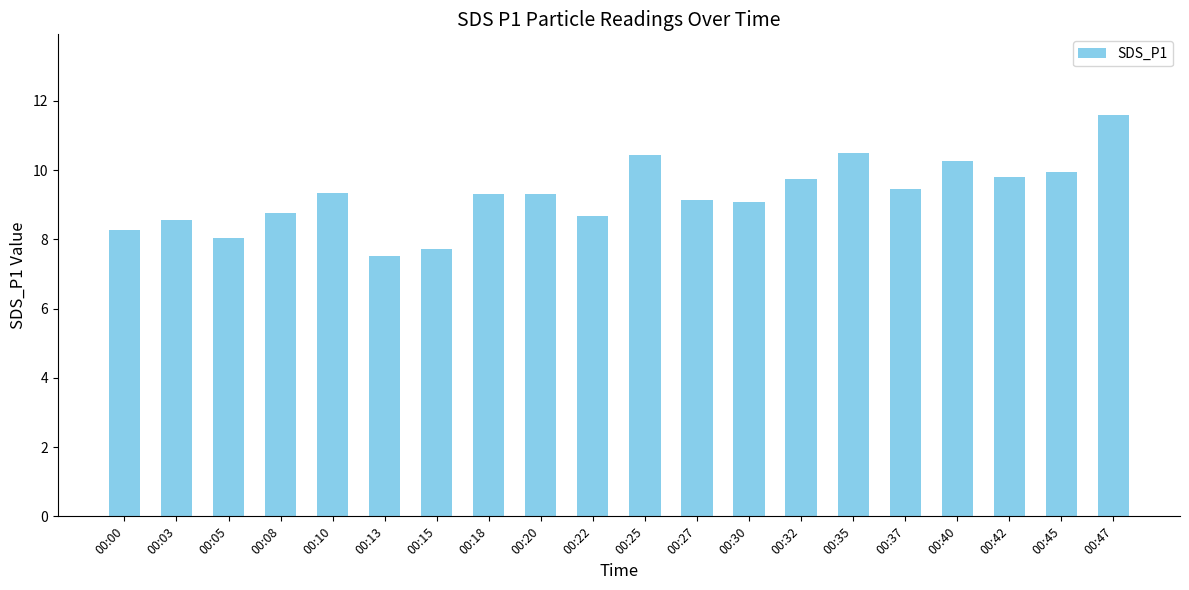

Is it true that the value at 00:40 is 6.8?

False